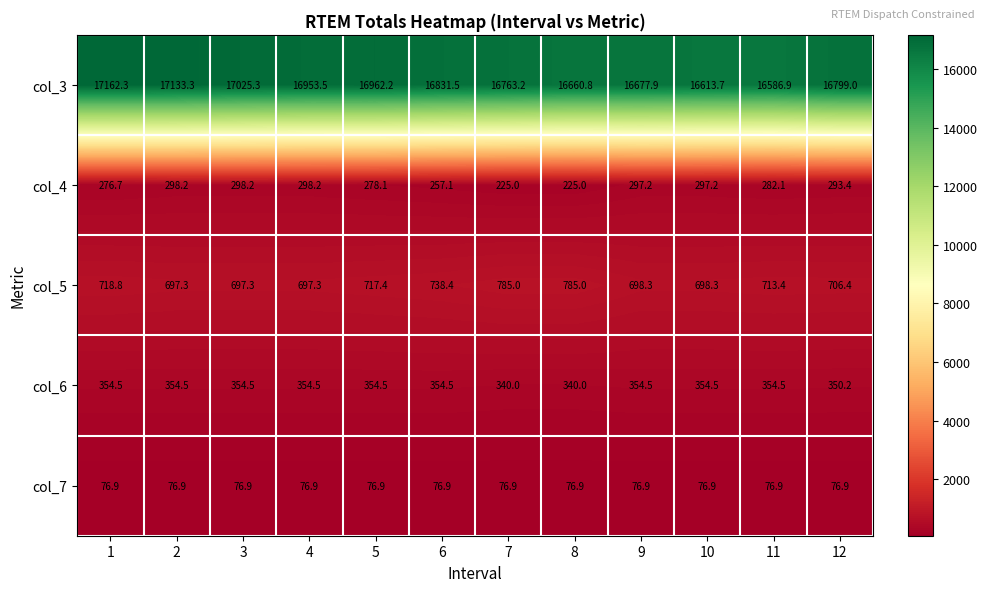

What is the minimum value shown in the chart?

76.9